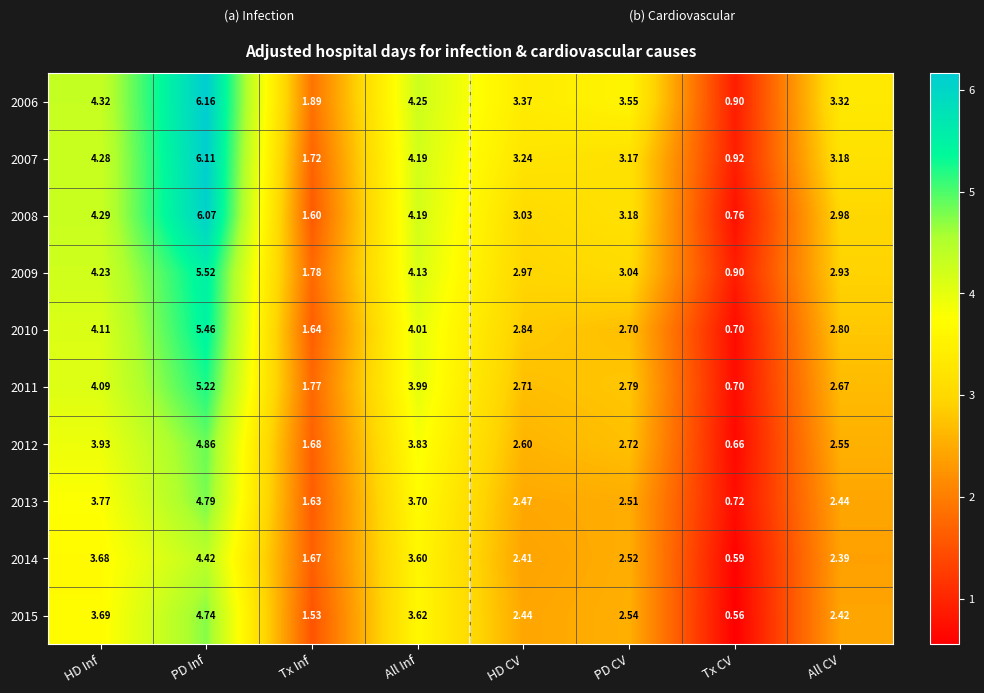

Which label corresponds to the smallest value in the chart?

Tx CV